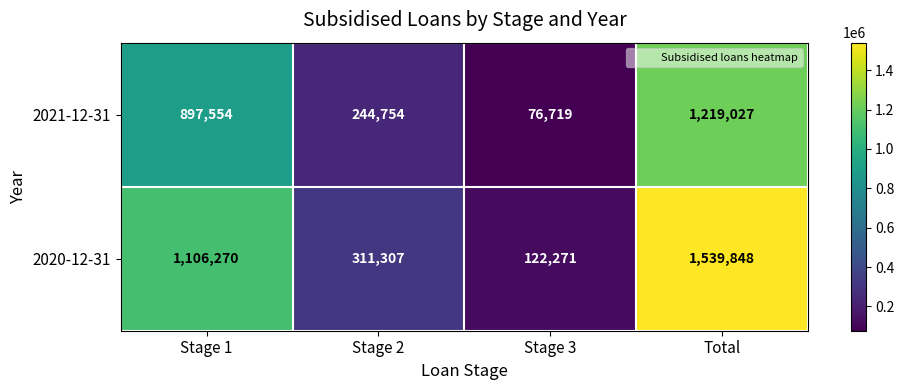

What is the approximate value of 2020-12-31 at Total, to the nearest 50?

1539850